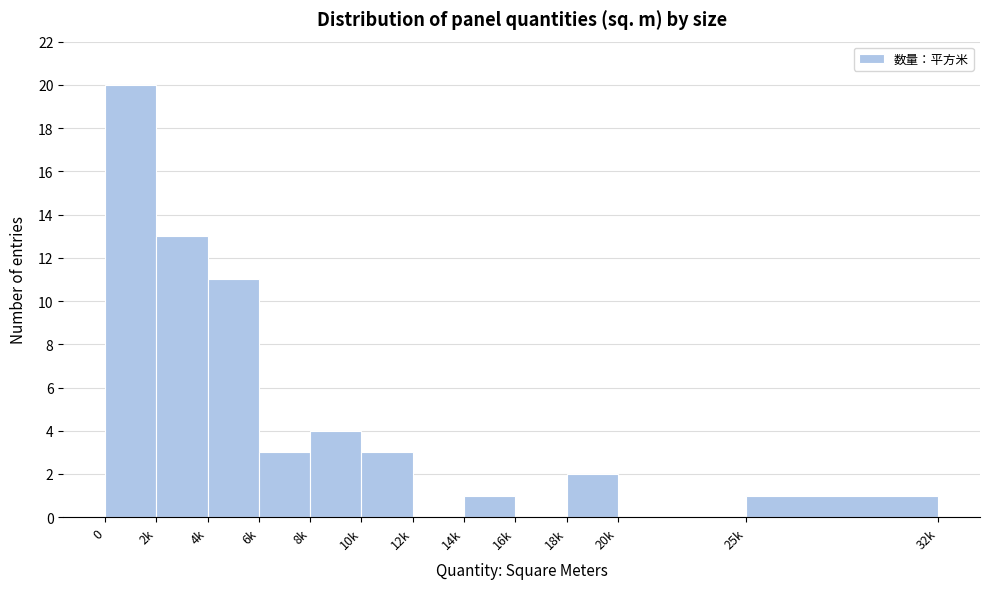

Reading right to left, transcribe all the data shown in this chart.

25k=1	20k=0	18k=2	16k=0	14k=1	12k=0	10k=3	8k=4	6k=3	4k=11	2k=13	0=20